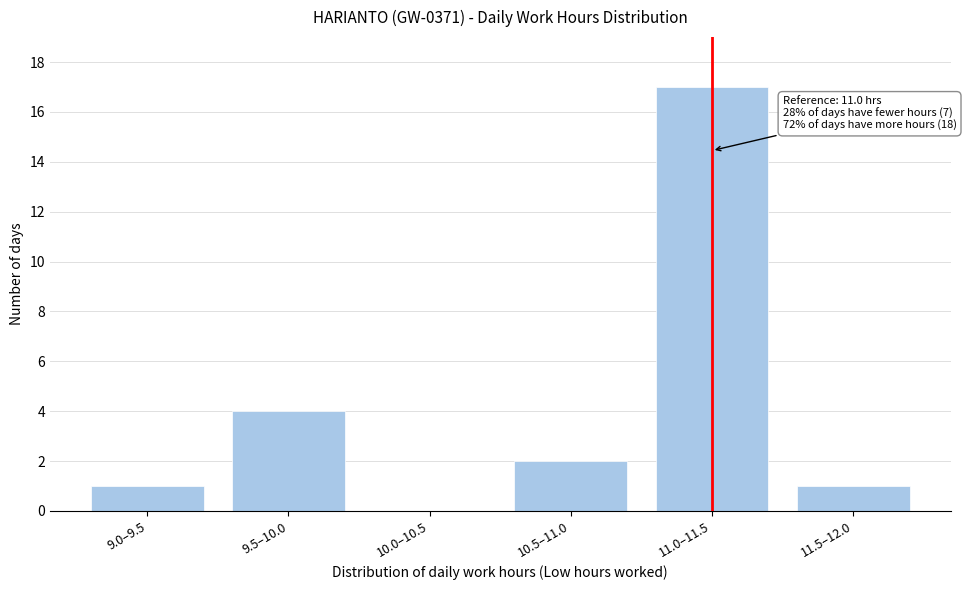

Reading right to left, what are all the values shown in this chart?

11.5–12.0=1	11.0–11.5=17	10.5–11.0=2	10.0–10.5=0	9.5–10.0=4	9.0–9.5=1